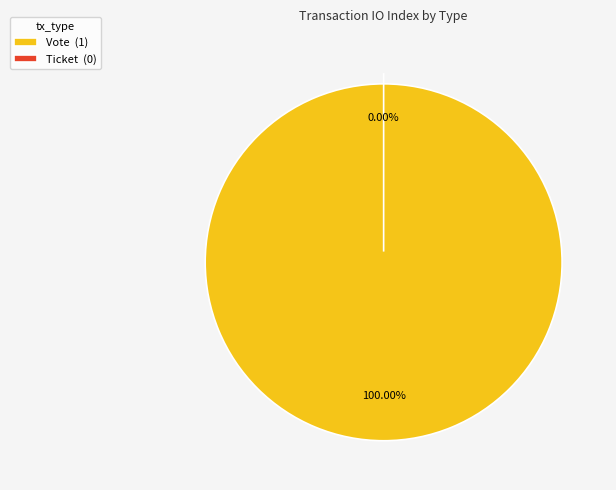

Rank the categories by value from highest to lowest.

Vote, Ticket